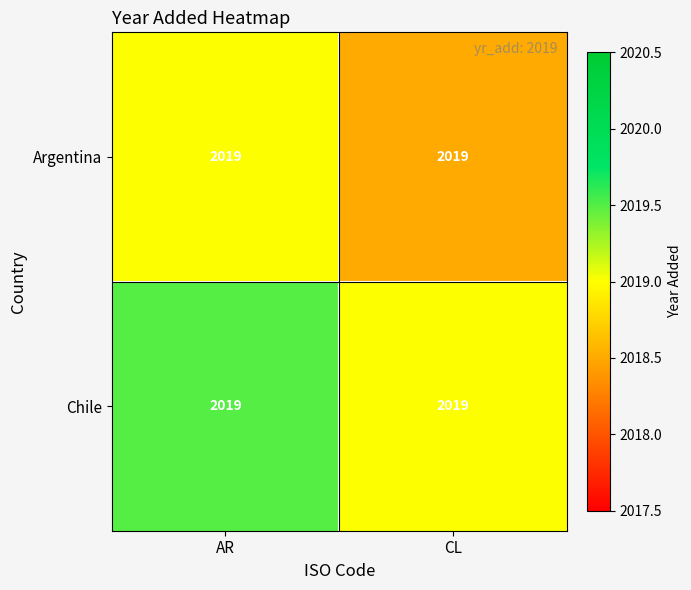

Reading left to right, extract all data points from this chart.

Argentina: AR=2019.0	CL=2019.0
Chile: AR=2019.0	CL=2019.0